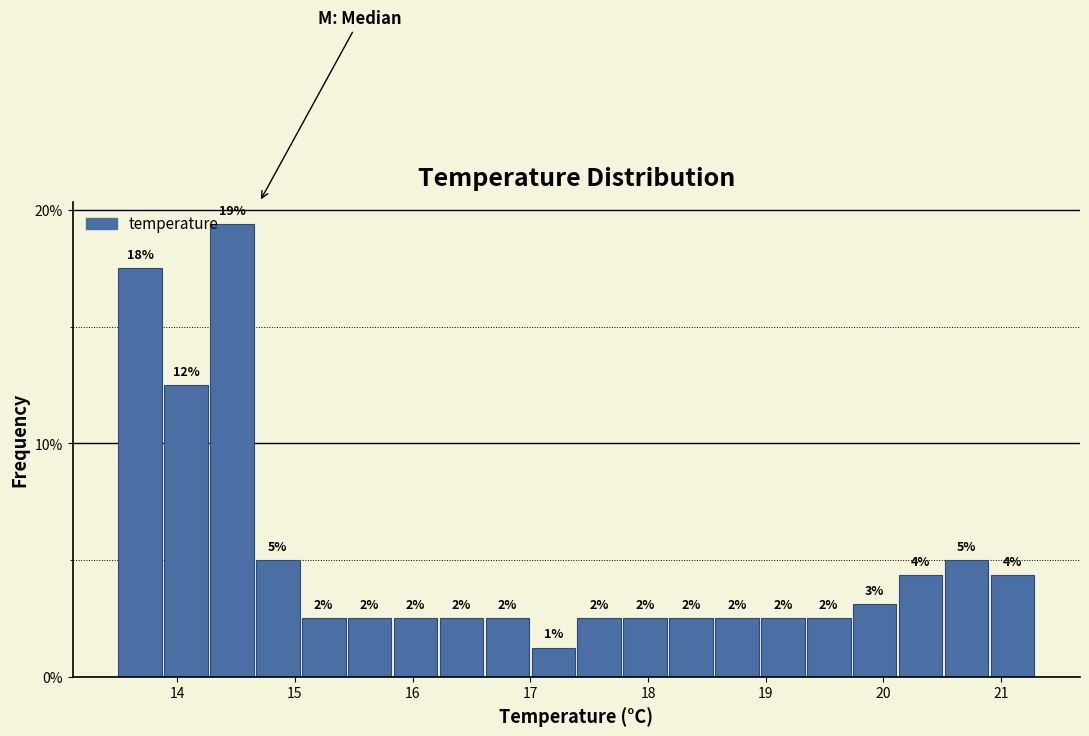

Read against the x-axis, roughly where is the centre of the tallest bar?

14.5